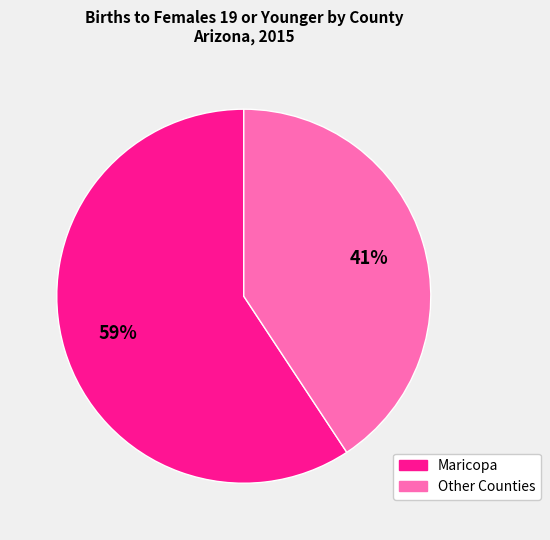

To the nearest percent, what is the average slice percentage?

50%